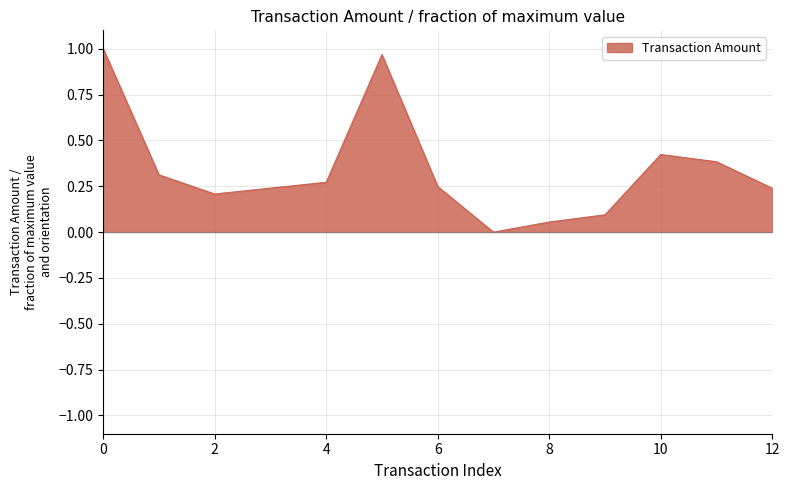

What is the change in value from 0 to 2?

-0.8